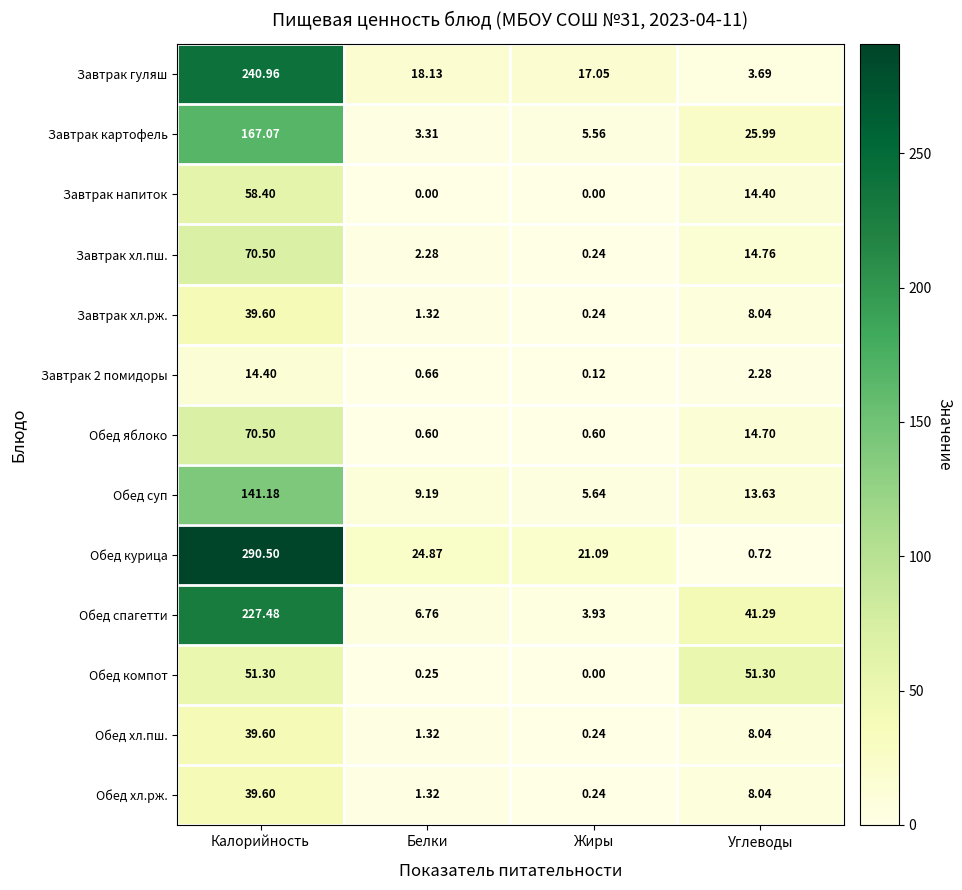

Which series changed the most between Жиры and Углеводы?

Обед компот